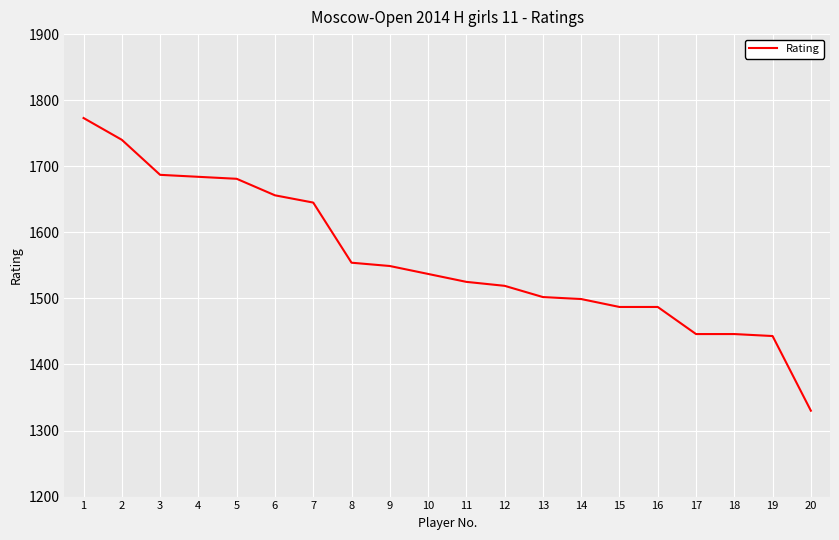

What is the difference between the maximum and minimum values?

443